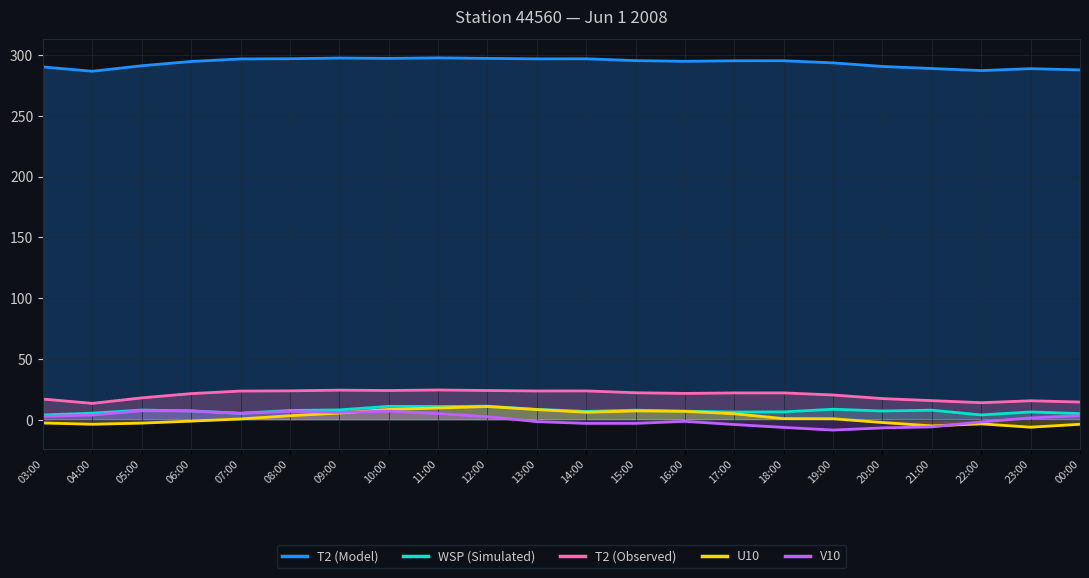

Reading right to left, list all the values displayed in this chart.

T2 (Model): 287.7	288.7	287.1	288.8	290.5	293.5	295.2	295.2	294.8	295.3	296.8	296.8	297.2	297.6	297.2	297.5	296.9	296.7	294.6	291.1	286.6	290.1
WSP (Simulated): 5.0	6.3	3.9	7.8	7.1	8.6	6.4	6.3	7.0	7.8	6.8	8.5	11.1	10.9	11.0	8.0	7.6	5.3	7.2	7.9	5.4	3.9
T2 (Observed): 14.5	15.5	14.0	15.7	17.3	20.3	22.0	22.0	21.6	22.1	23.7	23.6	24.0	24.4	24.0	24.3	23.7	23.5	21.4	17.9	13.4	17.0
U10: -3.8	-6.2	-3.4	-5.1	-2.3	0.8	0.9	4.9	6.9	7.2	6.1	8.3	10.8	9.6	8.4	5.4	3.3	0.6	-1.2	-2.8	-3.8	-2.7
V10: 3.3	1.5	-1.8	-5.9	-6.7	-8.5	-6.4	-4.0	-1.4	-3.0	-3.1	-1.6	2.5	5.1	7.0	6.0	6.8	5.2	7.1	7.4	3.8	2.8